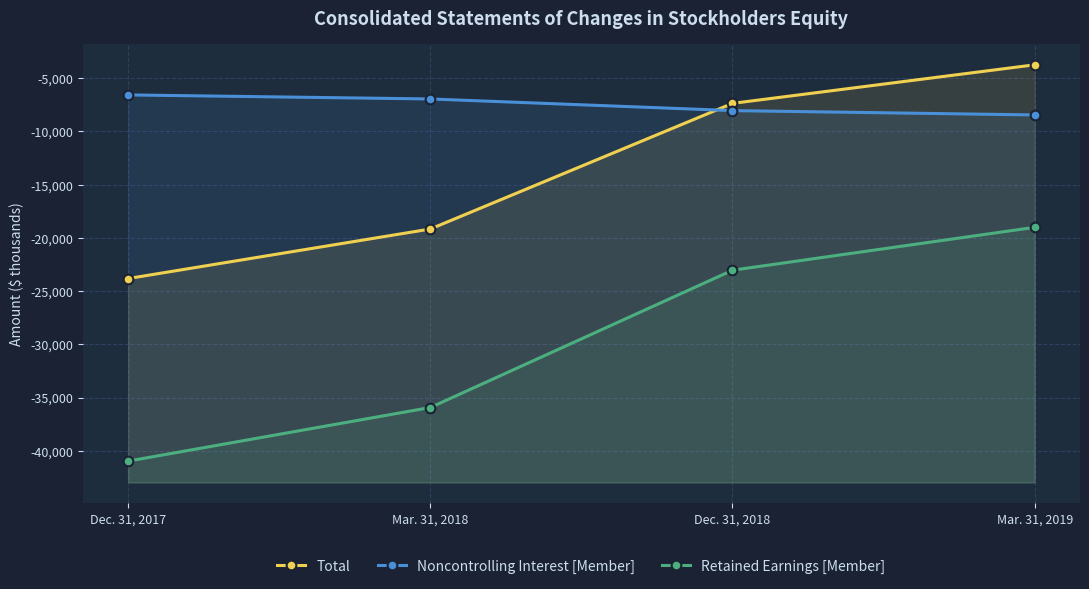

What is the average value of the Total series?

-13519